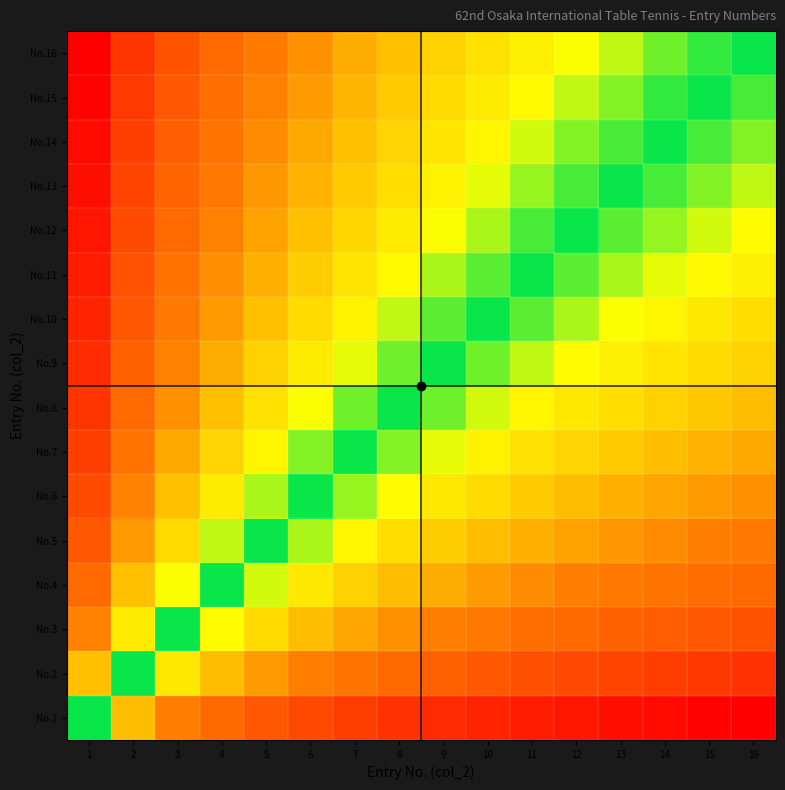

Reading left to right, transcribe all the data shown in this chart.

No.1: 1=0.5	2=0.4	3=0.3	4=0.3	5=0.2	6=0.2	7=0.2	8=0.1	9=0.1	10=0.1	11=0.1	12=0.1	13=0.0	14=0.0	15=0.0	16=0.0
No.2: 1=0.6	2=0.5	3=0.4	4=0.4	5=0.3	6=0.3	7=0.3	8=0.3	9=0.2	10=0.2	11=0.2	12=0.2	13=0.2	14=0.2	15=0.1	16=0.1
No.3: 1=0.7	2=0.6	3=0.5	4=0.4	5=0.4	6=0.4	7=0.3	8=0.3	9=0.3	10=0.3	11=0.3	12=0.3	13=0.2	14=0.2	15=0.2	16=0.2
No.4: 1=0.8	2=0.6	3=0.6	4=0.5	5=0.5	6=0.4	7=0.4	8=0.4	9=0.4	10=0.3	11=0.3	12=0.3	13=0.3	14=0.3	15=0.3	16=0.3
No.5: 1=0.8	2=0.7	3=0.6	4=0.5	5=0.5	6=0.5	7=0.4	8=0.4	9=0.4	10=0.4	11=0.4	12=0.3	13=0.3	14=0.3	15=0.3	16=0.3
No.6: 1=0.8	2=0.7	3=0.6	4=0.6	5=0.5	6=0.5	7=0.5	8=0.4	9=0.4	10=0.4	11=0.4	12=0.4	13=0.4	14=0.3	15=0.3	16=0.3
No.7: 1=0.9	2=0.7	3=0.7	4=0.6	5=0.6	6=0.5	7=0.5	8=0.5	9=0.5	10=0.4	11=0.4	12=0.4	13=0.4	14=0.4	15=0.4	16=0.4
No.8: 1=0.9	2=0.8	3=0.7	4=0.6	5=0.6	6=0.6	7=0.5	8=0.5	9=0.5	10=0.5	11=0.4	12=0.4	13=0.4	14=0.4	15=0.4	16=0.4
No.9: 1=0.9	2=0.8	3=0.7	4=0.6	5=0.6	6=0.6	7=0.5	8=0.5	9=0.5	10=0.5	11=0.5	12=0.4	13=0.4	14=0.4	15=0.4	16=0.4
No.10: 1=0.9	2=0.8	3=0.7	4=0.7	5=0.6	6=0.6	7=0.6	8=0.5	9=0.5	10=0.5	11=0.5	12=0.5	13=0.5	14=0.4	15=0.4	16=0.4
No.11: 1=0.9	2=0.8	3=0.7	4=0.7	5=0.6	6=0.6	7=0.6	8=0.6	9=0.5	10=0.5	11=0.5	12=0.5	13=0.5	14=0.5	15=0.4	16=0.4
No.12: 1=0.9	2=0.8	3=0.8	4=0.7	5=0.7	6=0.6	7=0.6	8=0.6	9=0.6	10=0.5	11=0.5	12=0.5	13=0.5	14=0.5	15=0.5	16=0.4
No.13: 1=1.0	2=0.8	3=0.8	4=0.7	5=0.7	6=0.6	7=0.6	8=0.6	9=0.6	10=0.5	11=0.5	12=0.5	13=0.5	14=0.5	15=0.5	16=0.5
No.14: 1=1.0	2=0.9	3=0.8	4=0.7	5=0.7	6=0.7	7=0.6	8=0.6	9=0.6	10=0.6	11=0.5	12=0.5	13=0.5	14=0.5	15=0.5	16=0.5
No.15: 1=1.0	2=0.9	3=0.8	4=0.7	5=0.7	6=0.7	7=0.6	8=0.6	9=0.6	10=0.6	11=0.6	12=0.5	13=0.5	14=0.5	15=0.5	16=0.5
No.16: 1=1.0	2=0.9	3=0.8	4=0.8	5=0.7	6=0.7	7=0.6	8=0.6	9=0.6	10=0.6	11=0.6	12=0.6	13=0.5	14=0.5	15=0.5	16=0.5